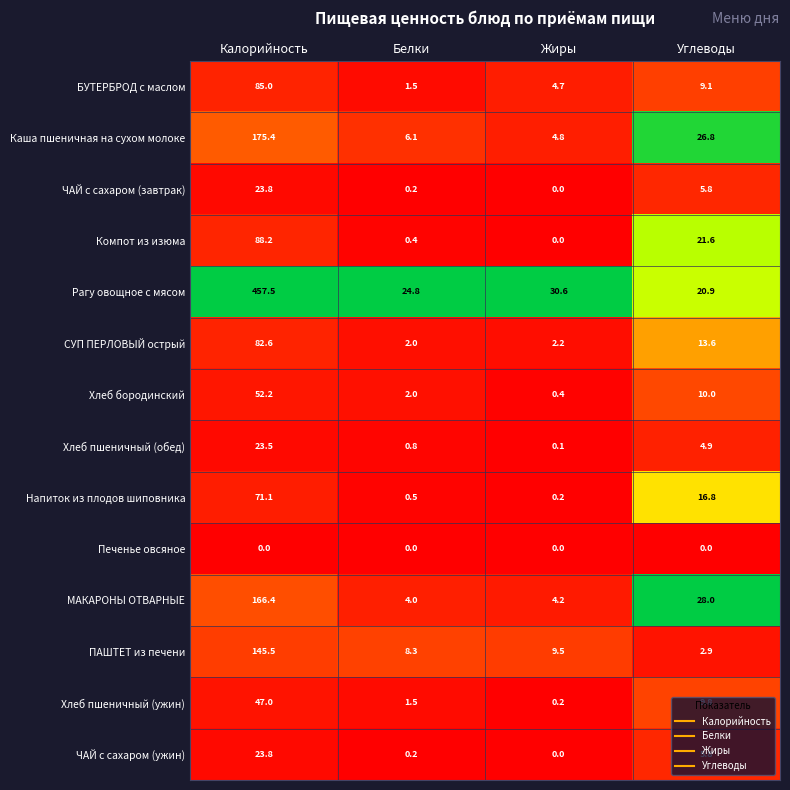

What is the greatest value displayed?

457.5